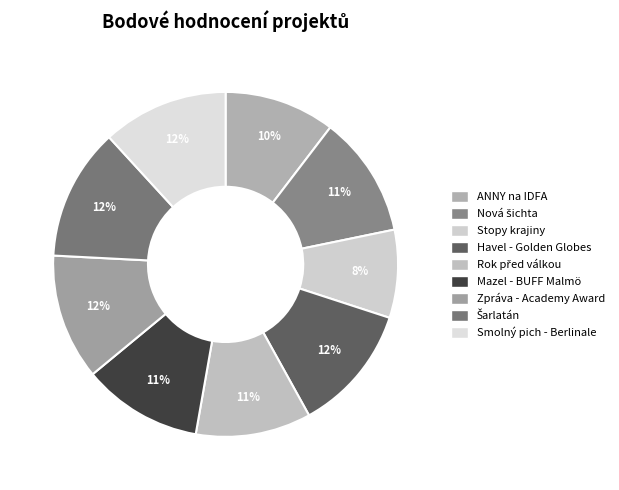

To the nearest percent, what is the difference between the largest and smallest slice percentages?

4%